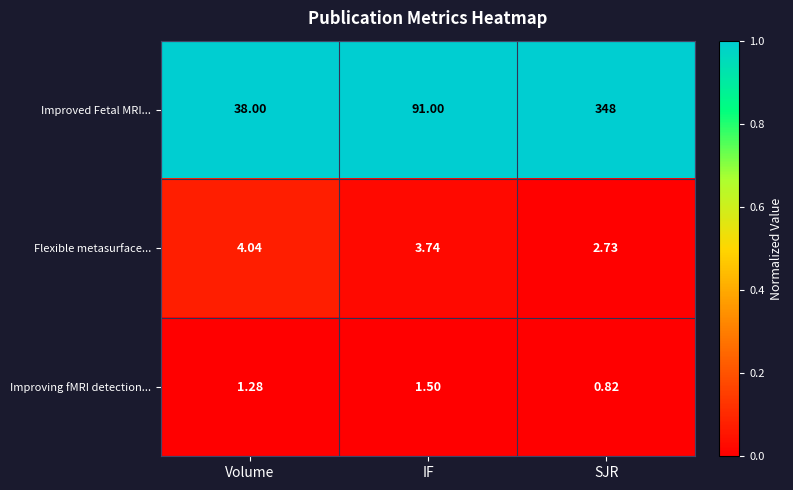

List the labels in order of Improving fMRI detection... value, largest first.

IF, Volume, SJR